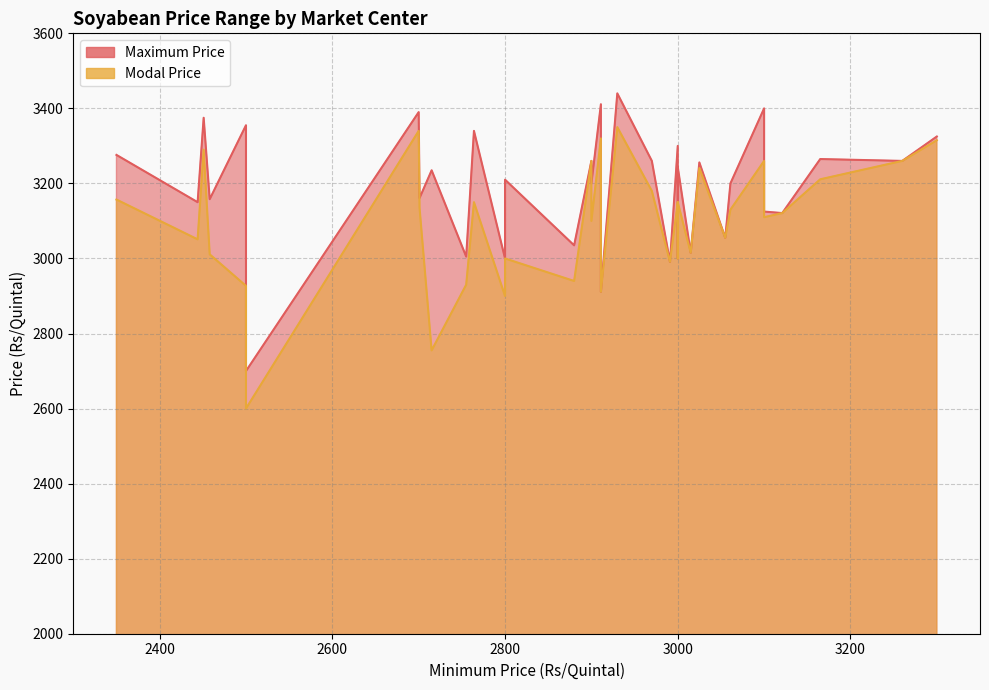

Where is the first local maximum for Modal Price?

3300